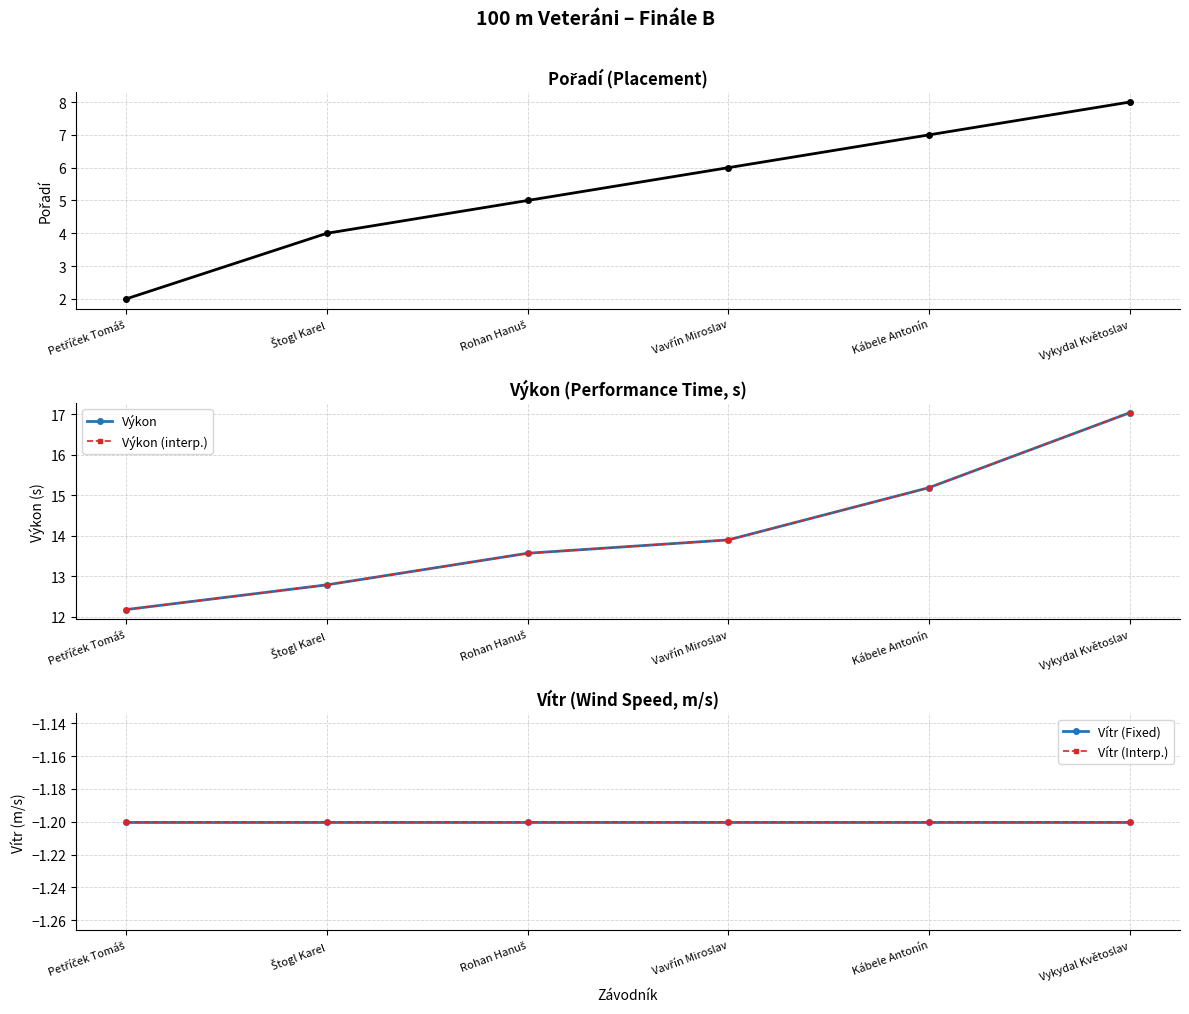

The Pořadí series shows 6.0 at Vavřín Miroslav. True or false?

True